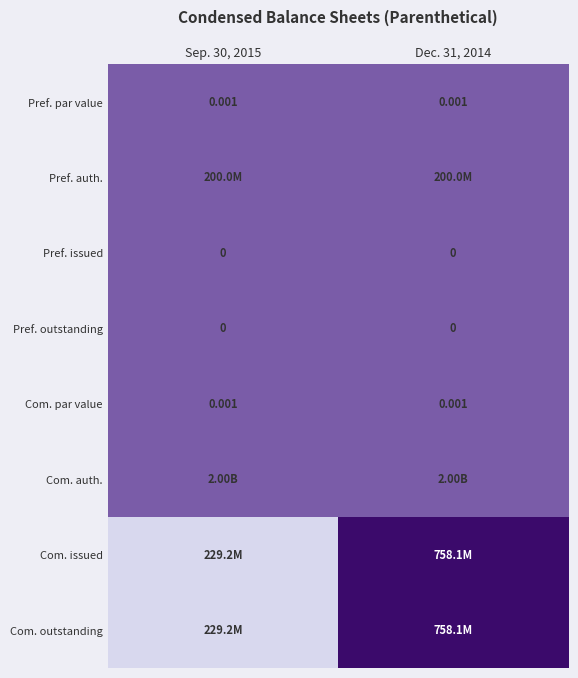

Which series has the largest range (max minus min)?

Com. issued